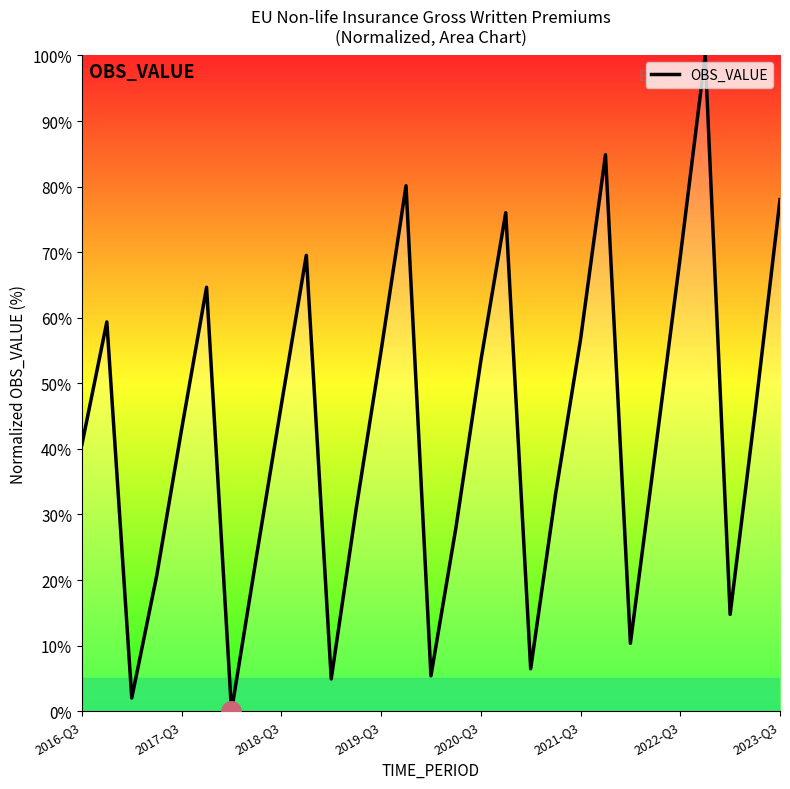

What is the difference between the maximum and minimum values?

100.0